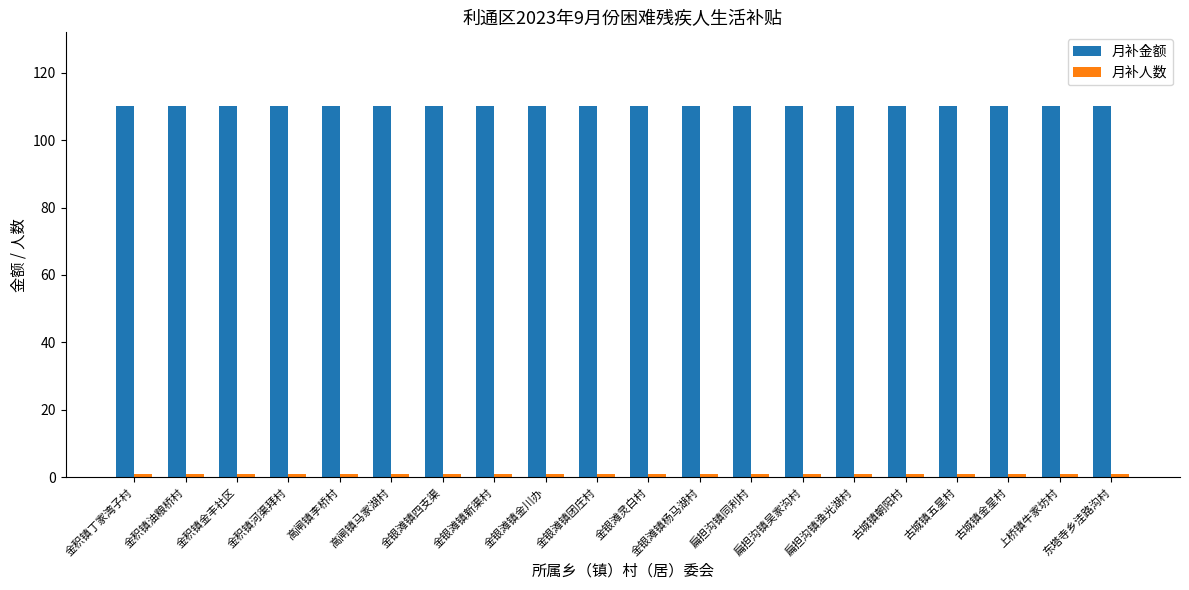

Is it true that 月补金额 equals 151 at 金银滩镇团庄村?

False